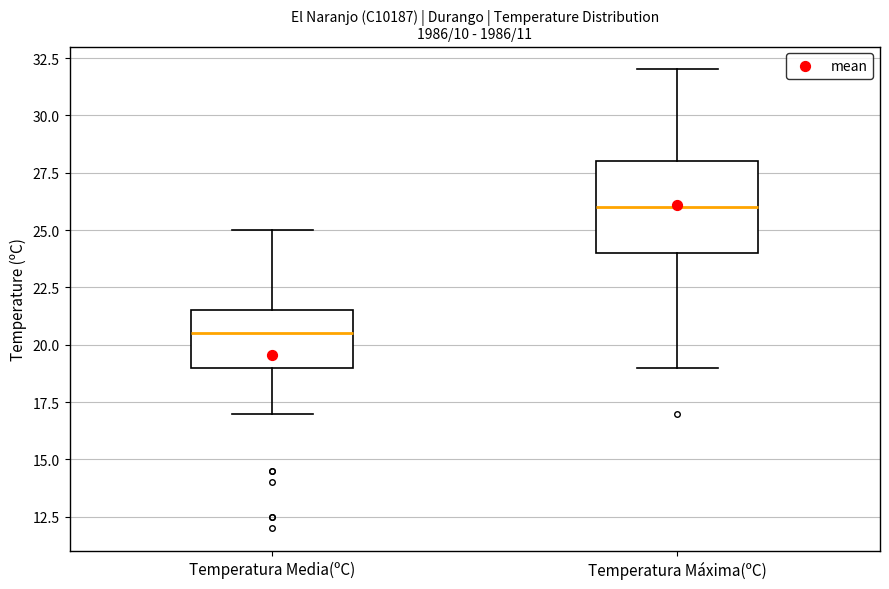

Reading left to right, transcribe this box plot: for each box, give where its median line is, the range the box spans, and where its two whiskers end, as read against the y-axis. The values are not printed on the chart, so give them approximately, as read against the axis.

Temperatura Media(ºC): median 20.5, box 19.0 to 21.5, whiskers 17.0 to 25.0
Temperatura Máxima(ºC): median 26.0, box 24.0 to 28.0, whiskers 19.0 to 32.0